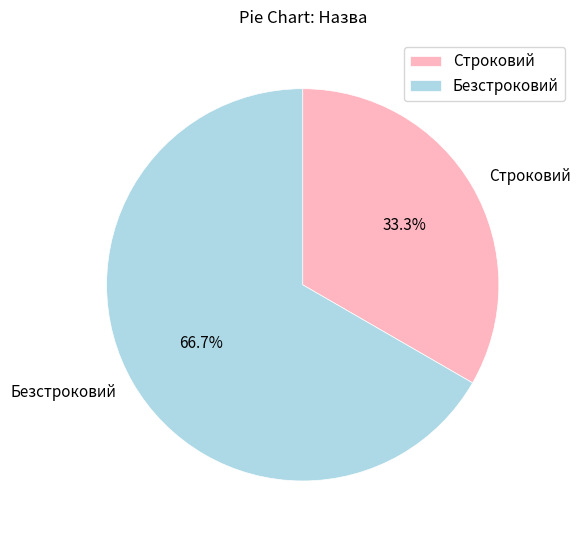

To the nearest percent, what portion does Безстроковий represent?

67%